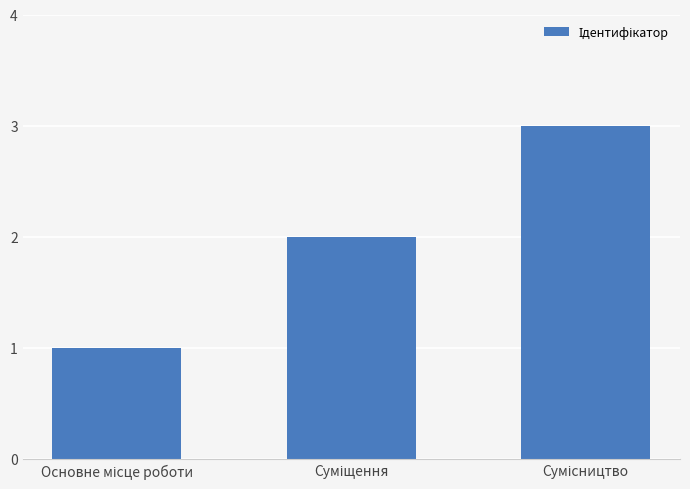

What is the maximum value shown in the chart?

3